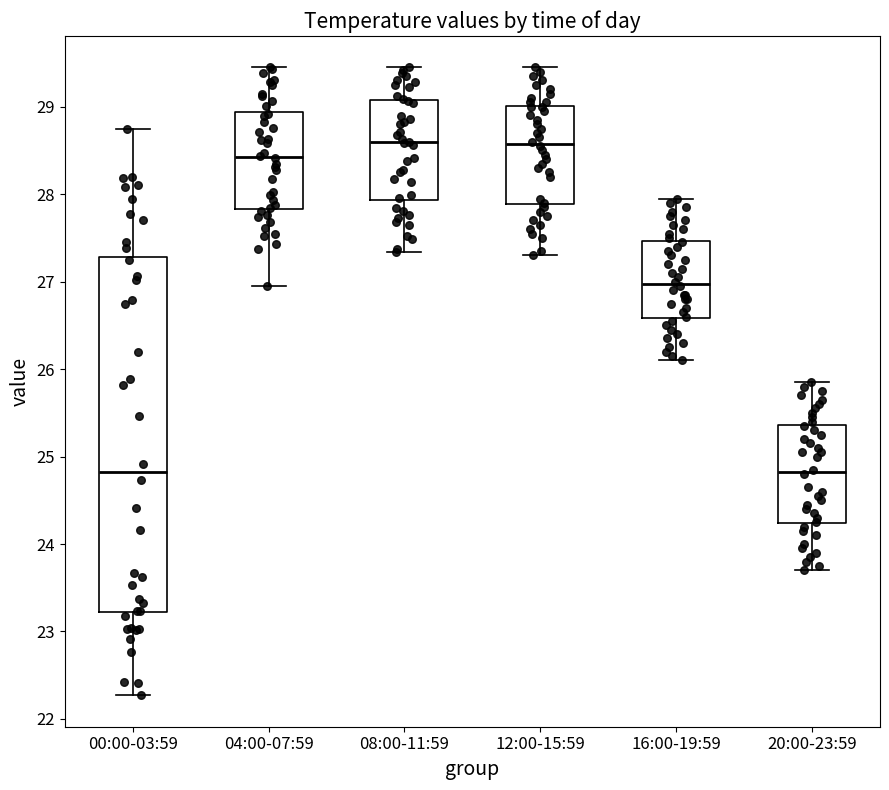

Reading left to right, read every box against the y-axis: the position of its median line, the range the box covers, and the ends of its whiskers. The values are not printed on the chart, so give them approximately, as read against the axis.

00:00-03:59: median 24.8, box 23.2 to 27.3, whiskers 22.3 to 28.8
04:00-07:59: median 28.4, box 27.8 to 28.9, whiskers 27.0 to 29.5
08:00-11:59: median 28.6, box 27.9 to 29.1, whiskers 27.3 to 29.5
12:00-15:59: median 28.6, box 27.9 to 29.0, whiskers 27.3 to 29.5
16:00-19:59: median 27.0, box 26.6 to 27.5, whiskers 26.1 to 28.0
20:00-23:59: median 24.8, box 24.2 to 25.4, whiskers 23.7 to 25.9